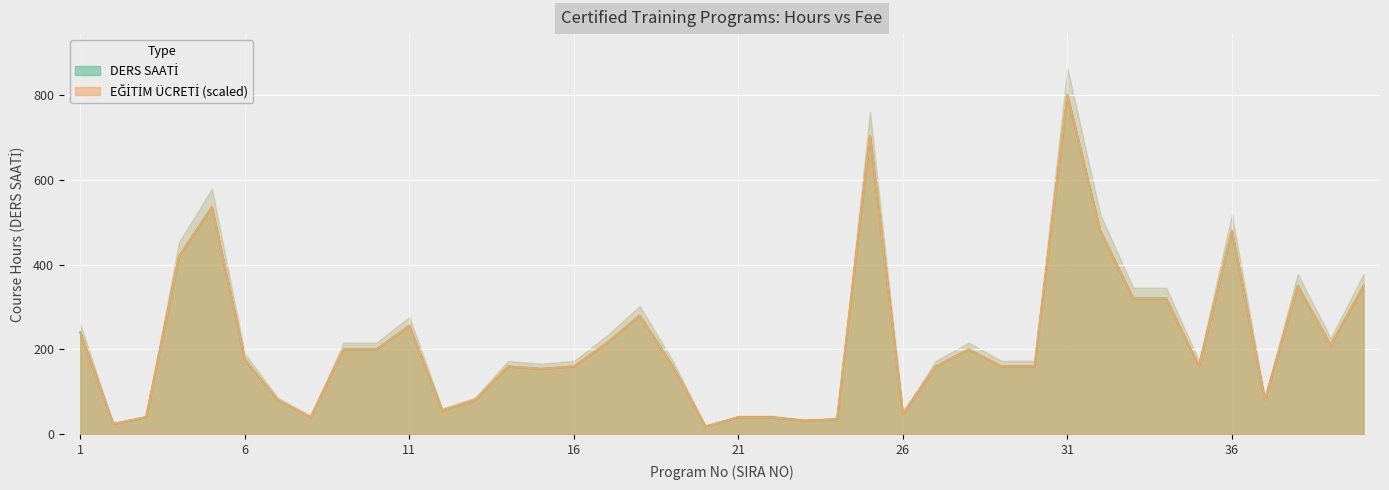

Reading left to right, what are all the values shown in this chart?

DERS SAATİ: 240.0	24.0	40.0	420.0	536.0	176.0	80.0	40.0	200.0	200.0	256.0	56.0	80.0	160.0	154.0	160.0	215.0	280.0	161.0	18.0	40.0	40.0	32.0	35.0	704.0	48.0	160.0	200.0	160.0	160.0	800.0	480.0	320.0	320.0	160.0	480.0	80.0	350.0	210.0	350.0
EĞİTİM ÜCRETİ: 240.0	24.0	40.0	420.0	536.0	176.0	80.0	40.0	200.0	200.0	256.0	56.0	80.0	160.0	154.0	160.0	215.0	280.0	161.0	18.0	40.0	40.0	32.0	35.0	704.0	48.0	160.0	200.0	160.0	160.0	800.0	480.0	320.0	320.0	160.0	480.0	80.0	350.0	210.0	350.0